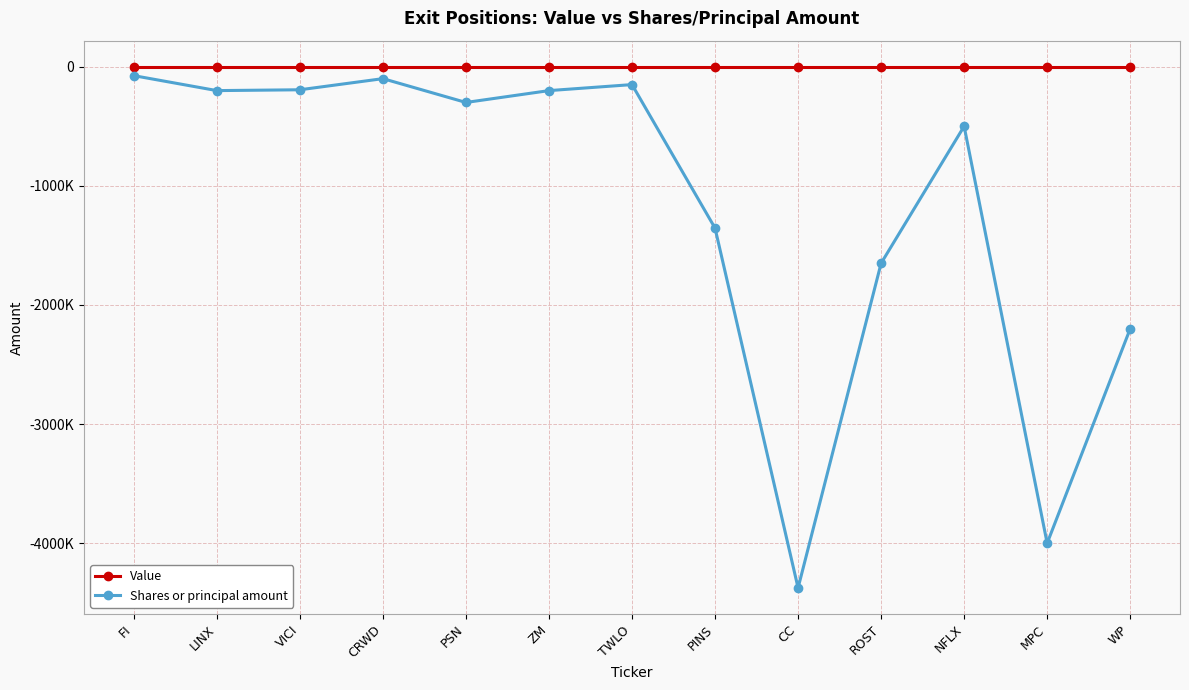

Does the chart have visible grid lines?

Yes